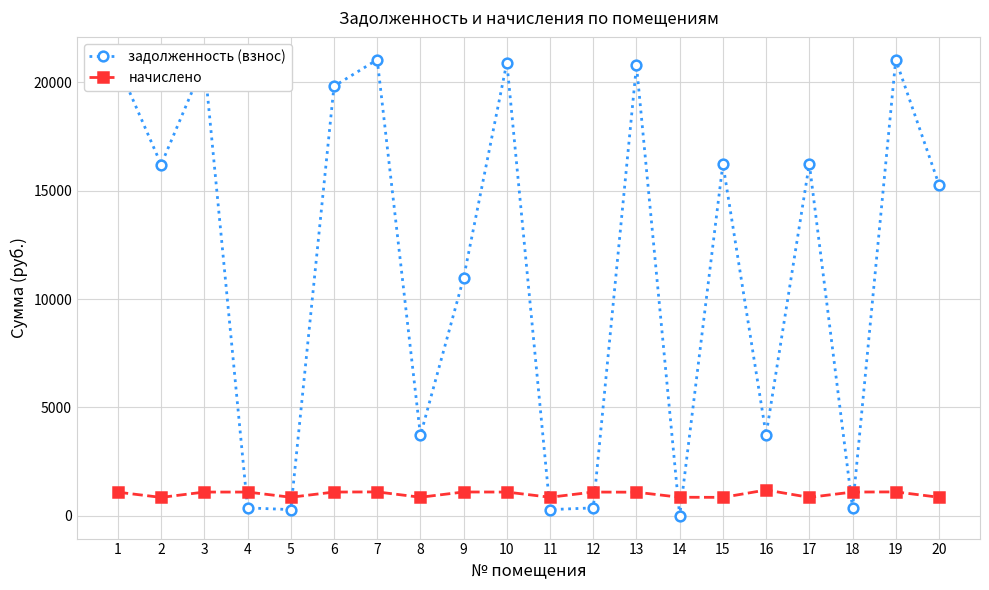

Which series has the largest range (max minus min)?

задолженность (взнос)